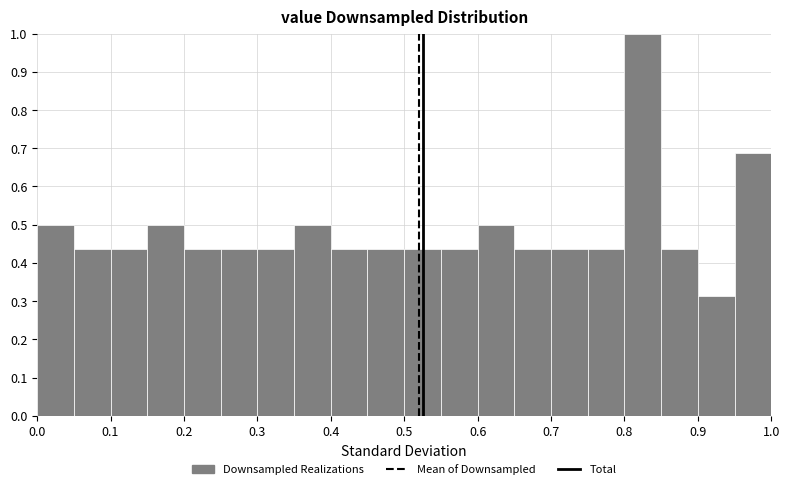

Reading left to right, list every bar in this chart as the range it spans on the x-axis followed by its height. The values are not printed on the chart, so give them approximately, as read against the axis.

0.00 to 0.05: 0.50
0.05 to 0.10: 0.44
0.10 to 0.15: 0.44
0.15 to 0.20: 0.50
0.20 to 0.25: 0.44
0.25 to 0.30: 0.44
0.30 to 0.35: 0.44
0.35 to 0.40: 0.50
0.40 to 0.45: 0.44
0.45 to 0.50: 0.44
0.50 to 0.55: 0.44
0.55 to 0.60: 0.44
0.60 to 0.65: 0.50
0.65 to 0.70: 0.44
0.70 to 0.75: 0.44
0.75 to 0.80: 0.44
0.80 to 0.85: 1.00
0.85 to 0.90: 0.44
0.90 to 0.95: 0.31
0.95 to 1.00: 0.69